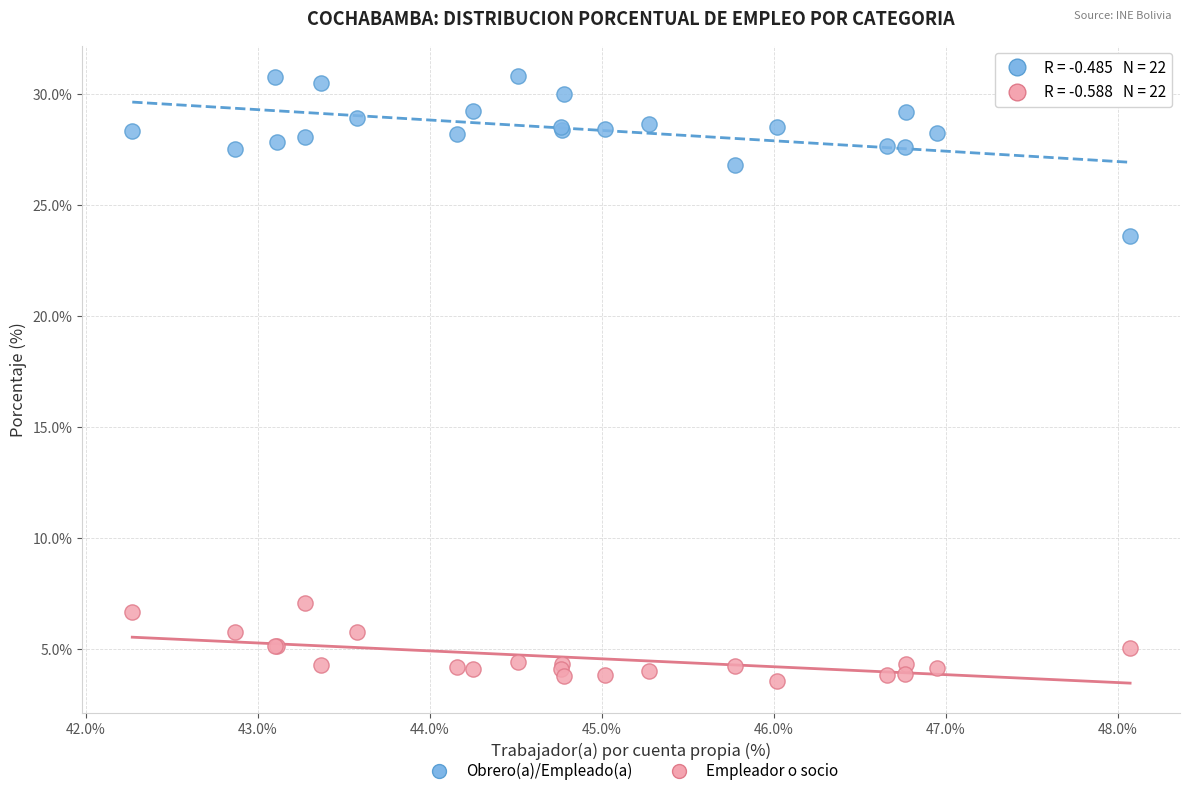

Which series has the widest spread of Y values?

Obrero(a)/Empleado(a)